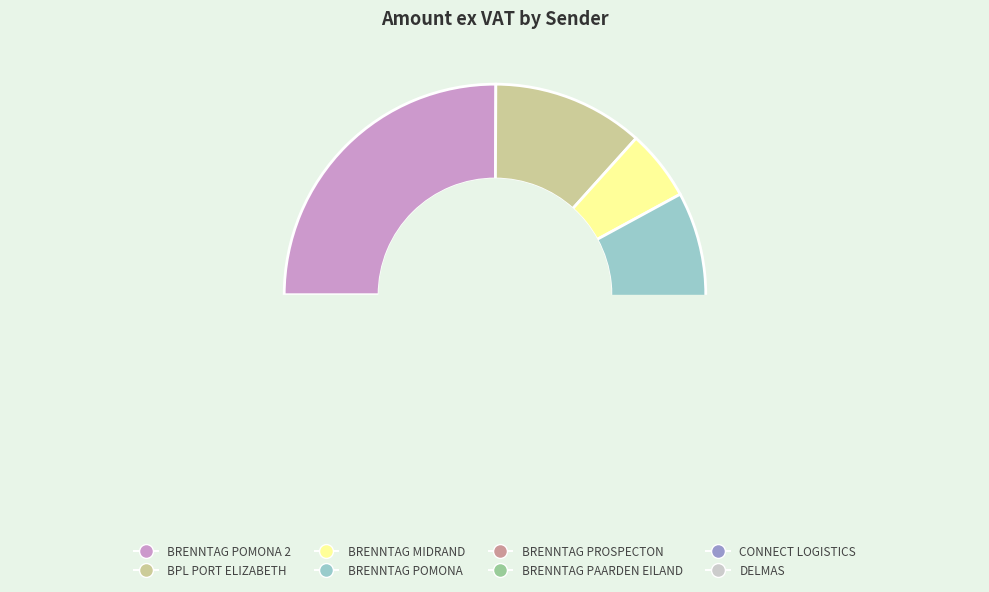

To the nearest percent, what is the average slice percentage?

12%